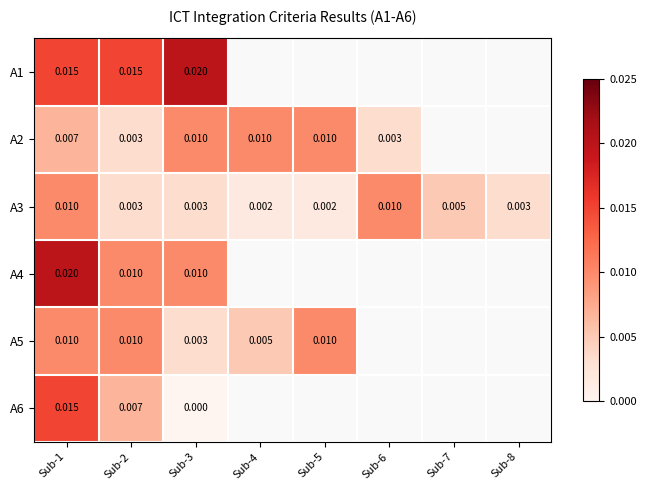

Which series has the widest spread of values?

A6